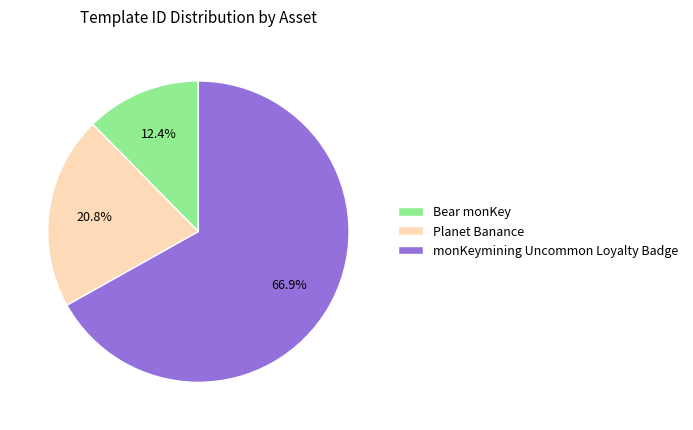

Which slice is the largest?

monKeymining Uncommon Loyalty Badge